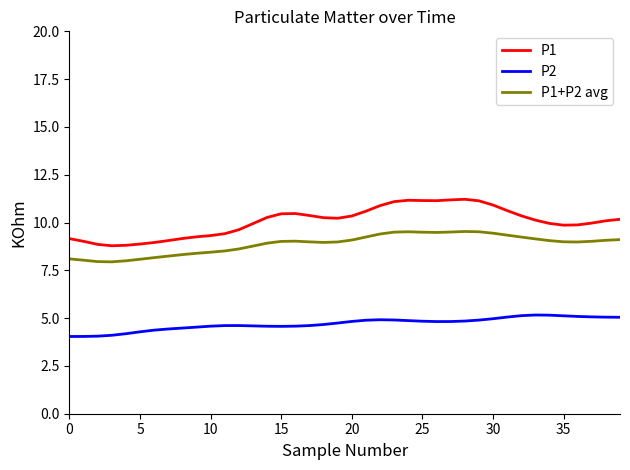

Which series has the largest total across all categories?

P1